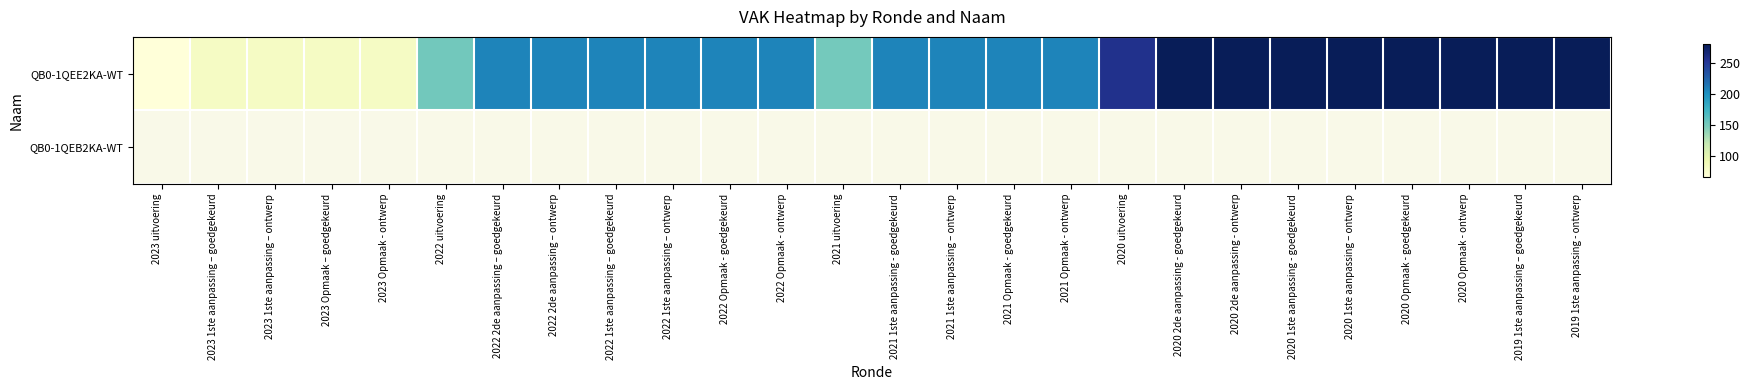

What is the difference between the maximum and minimum values in the QB0-1QEE2KA-WT series?

214.0